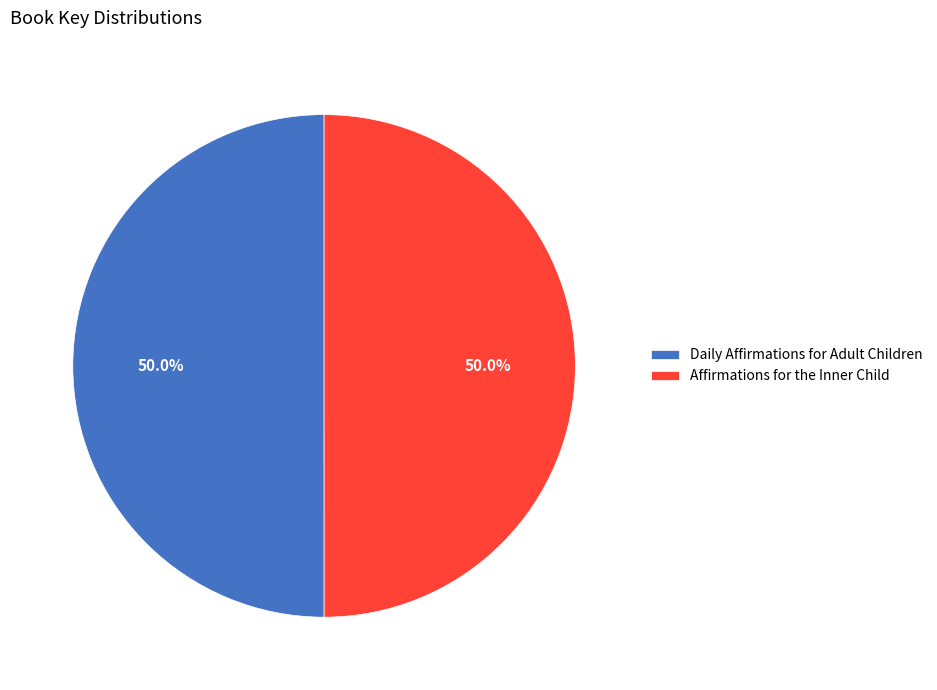

What is the ratio of the value at Daily Affirmations for Adult Children to the value at Affirmations for the Inner Child?

1.0